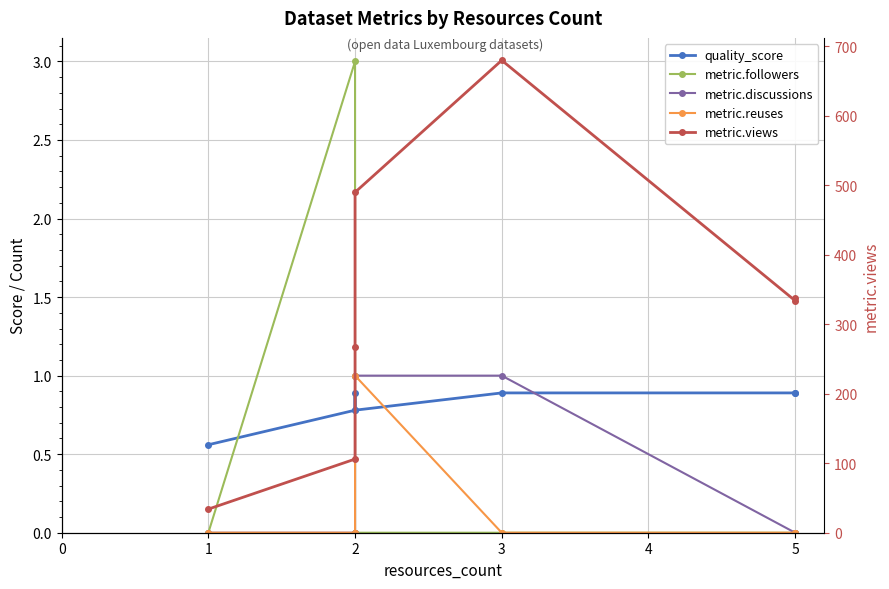

Reading left to right, list all the values displayed in this chart.

quality_score: 0.6	0.8	0.9	0.8	0.9	0.9	0.9
metric.followers: 0.0	3.0	1.0	0.0	0.0	0.0	0.0
metric.discussions: 0.0	0.0	0.0	1.0	1.0	0.0	0.0
metric.reuses: 0.0	0.0	0.0	1.0	0.0	0.0	0.0
metric.views: 34.0	106.0	268.0	490.0	680.0	334.0	338.0